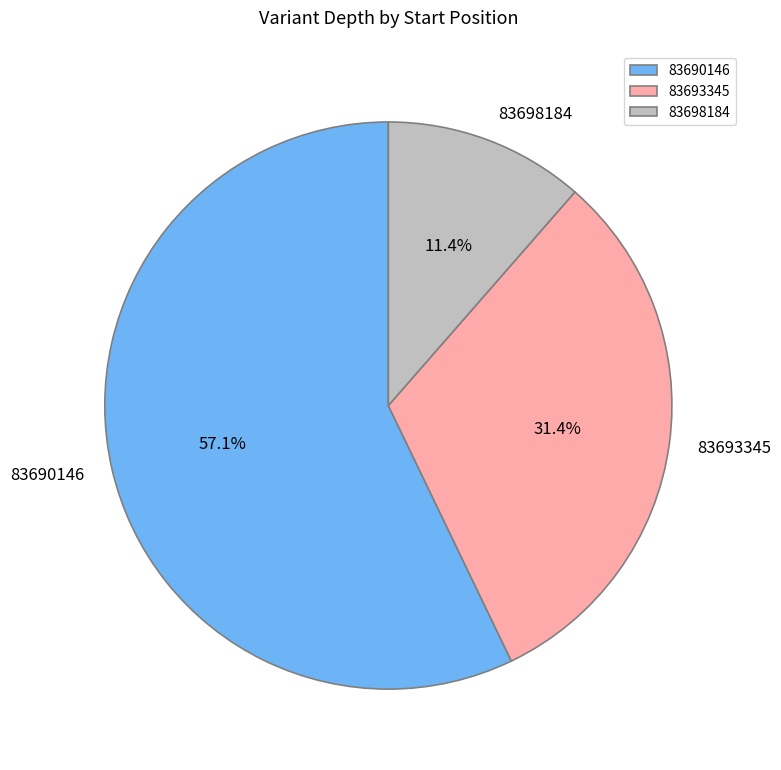

What is the ratio of the value at 83698184 to the value at 83693345?

0.4